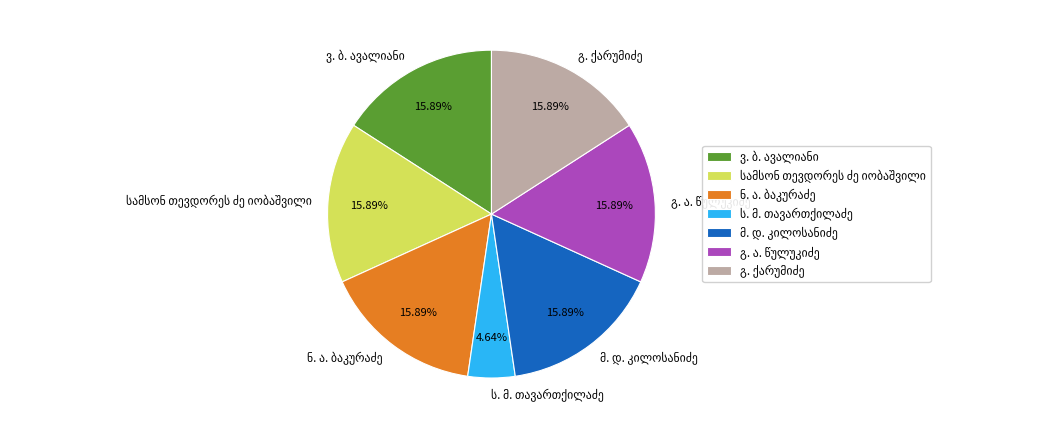

Is there a majority slice in this chart?

No